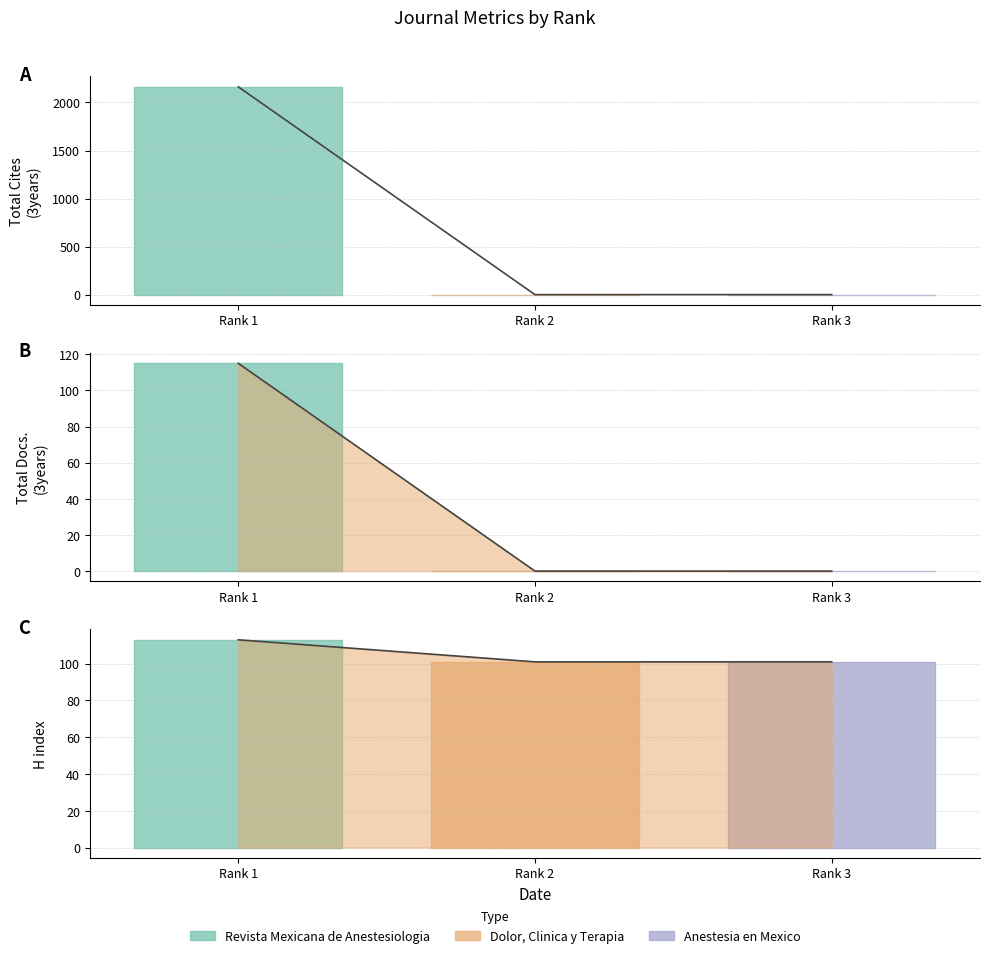

How many data points does each series have?

3